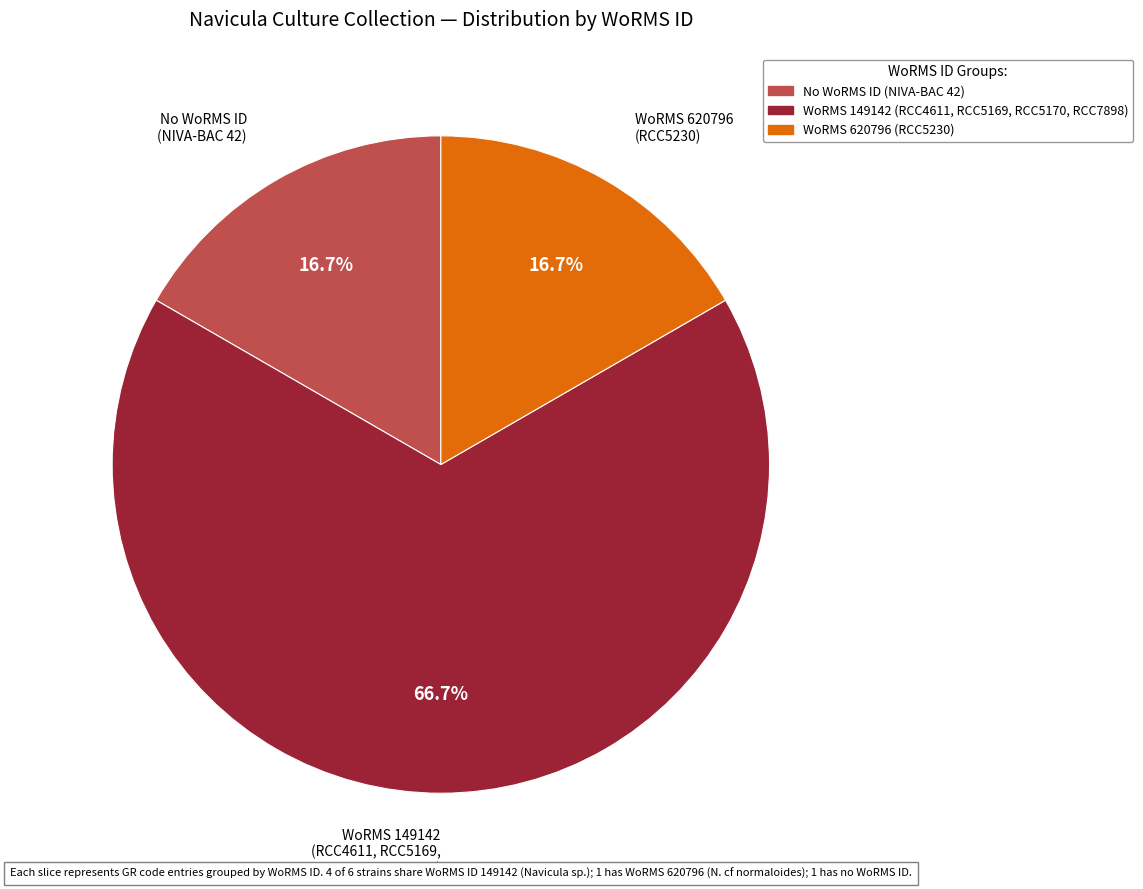

What is the largest slice in the pie chart?

WoRMS 149142 (RCC4611, RCC5169, RCC5170, RCC7898)